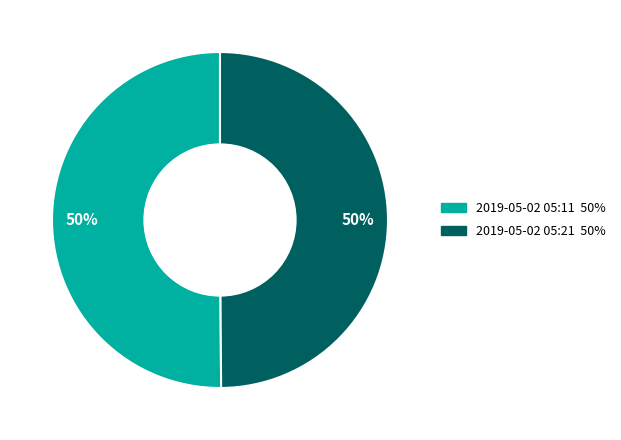

To the nearest percent, what is the average slice percentage?

50%